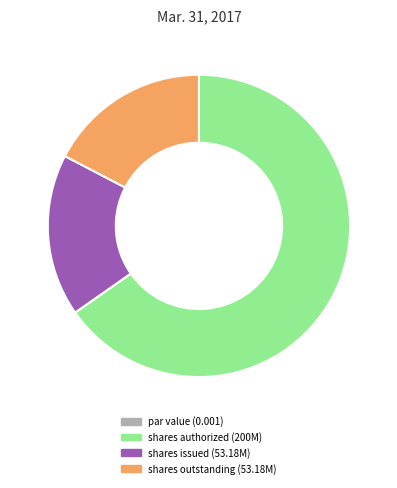

Does any single category account for the majority?

Yes